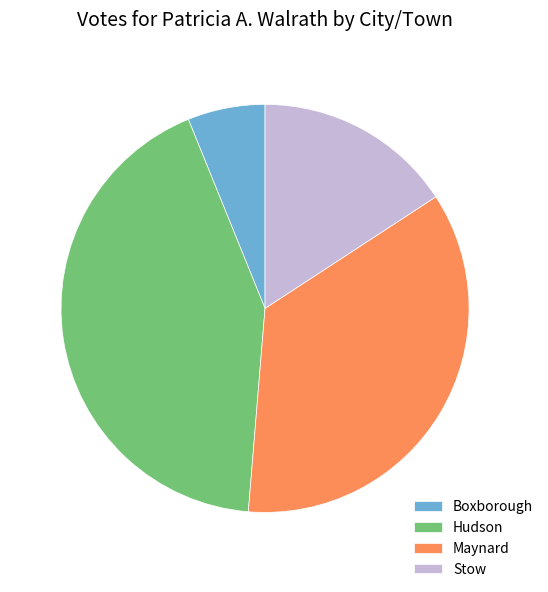

Which category has the smallest portion of the pie?

Boxborough